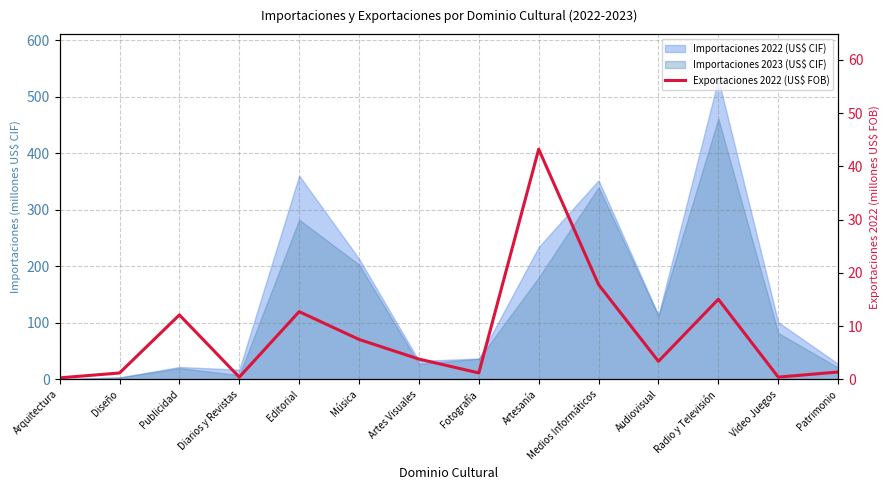

Which category has the highest value across all series?

Artesanía